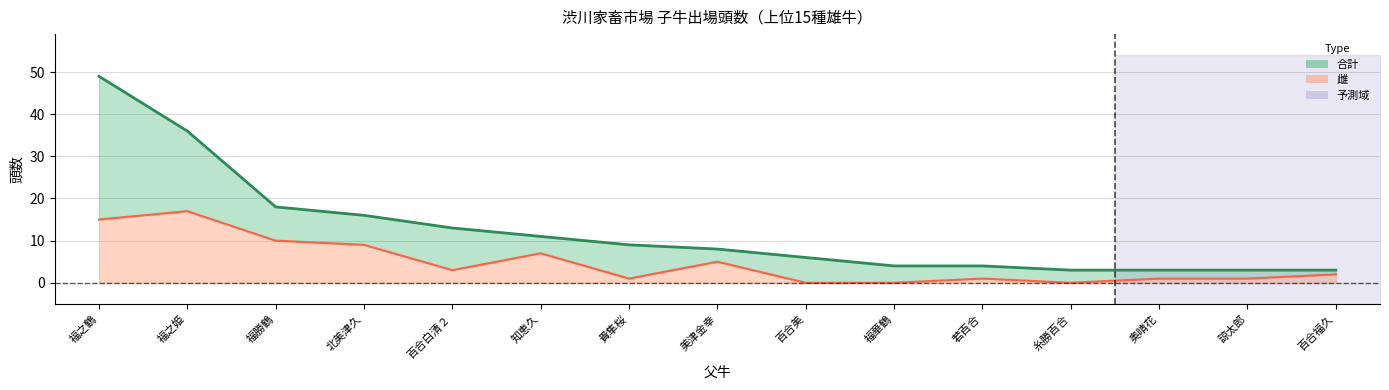

True or false: 雌 has more than 0 interior local peaks.

True